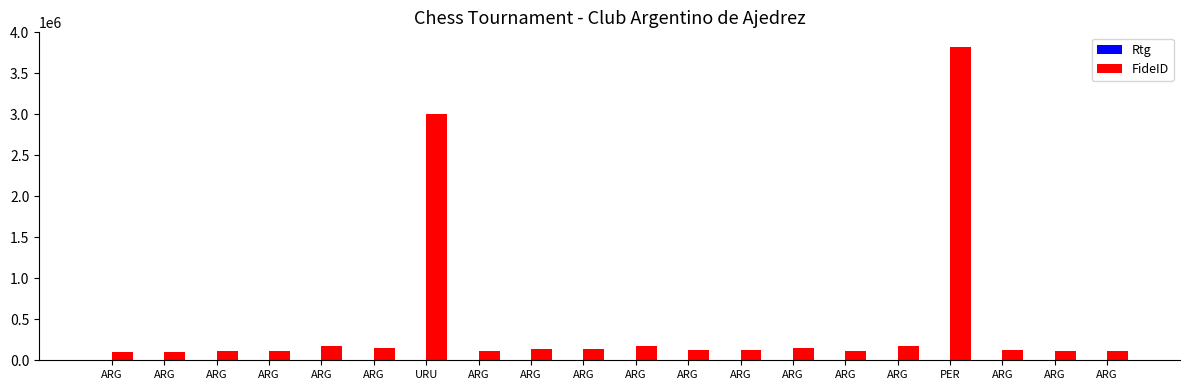

How many series are shown in this chart?

2